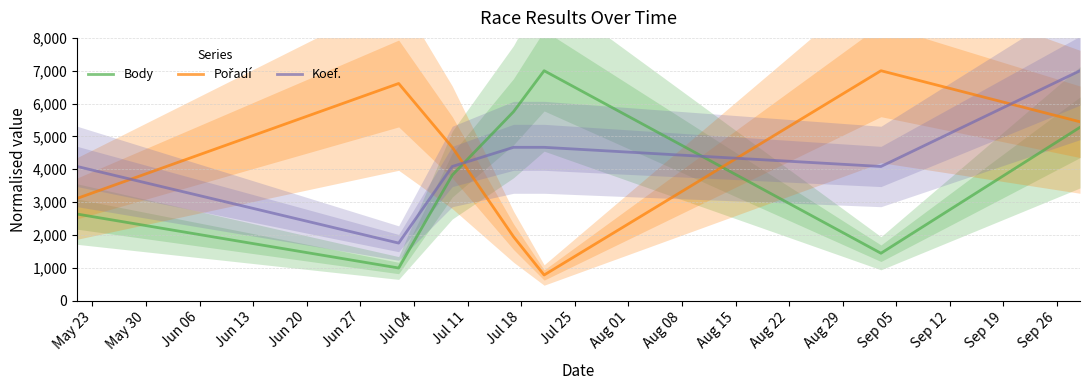

After their last crossing, which series has the higher values: Body or Koef.?

Koef.